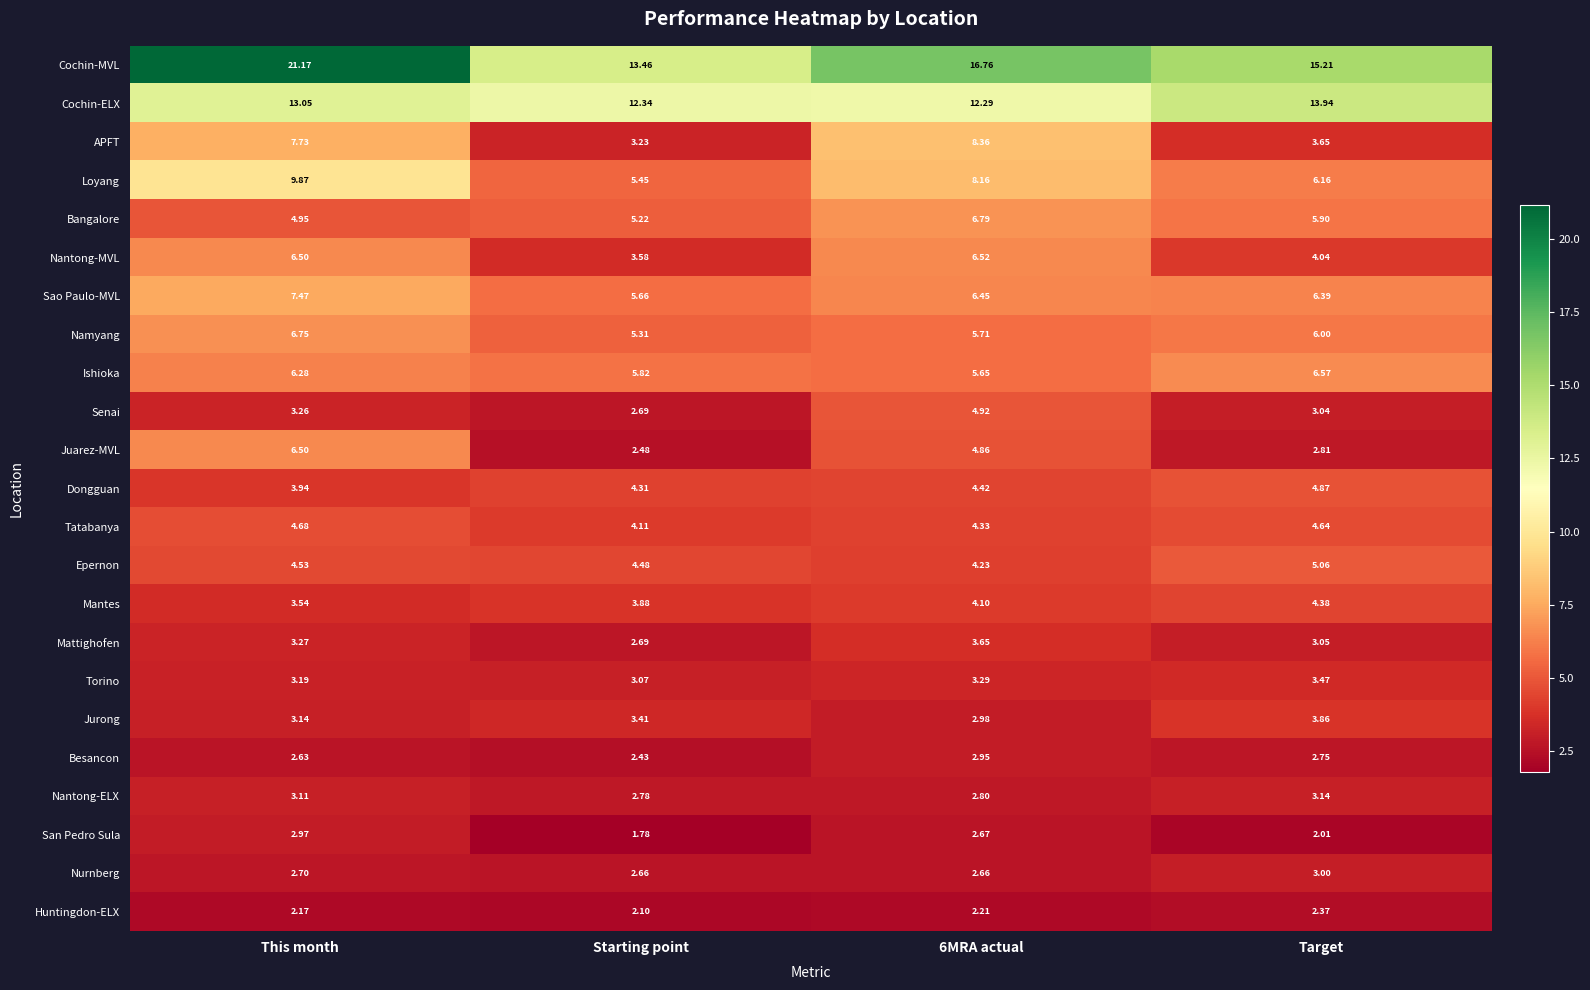

Where is Loyang nearest to the value 7?

Target